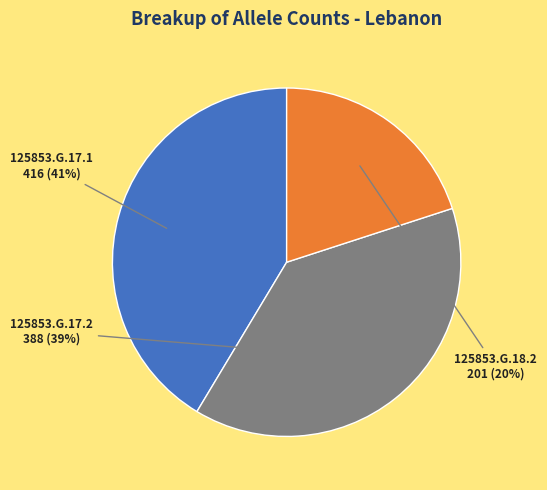

Do 125853.G.17.1 and 125853.G.17.2 together represent more than half of the pie?

Yes